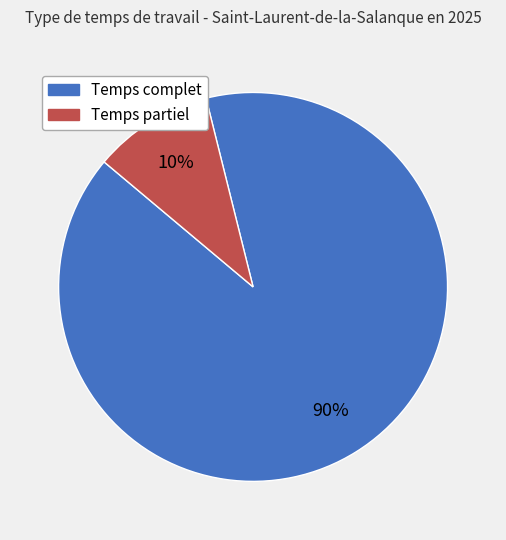

Is it true that Temps partiel is 3% of the pie?

False